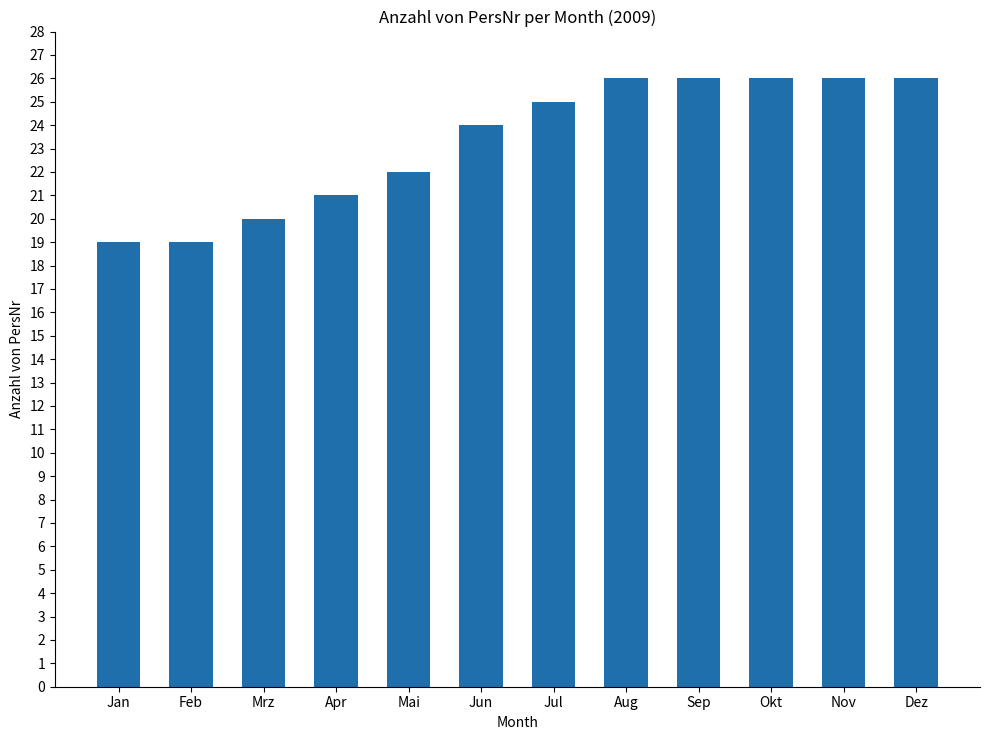

The chart shows a value of 22 at Mai. True or false?

True